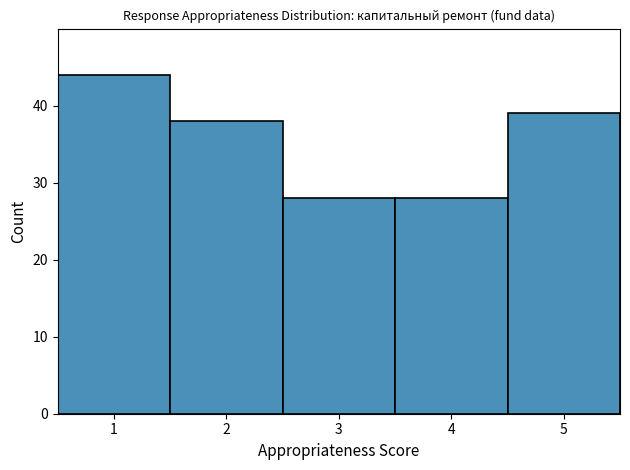

How tall is the bar that spans 0.5 to 1.5 on the x-axis? The values are not printed on the chart, so give them approximately, as read against the axis.

44